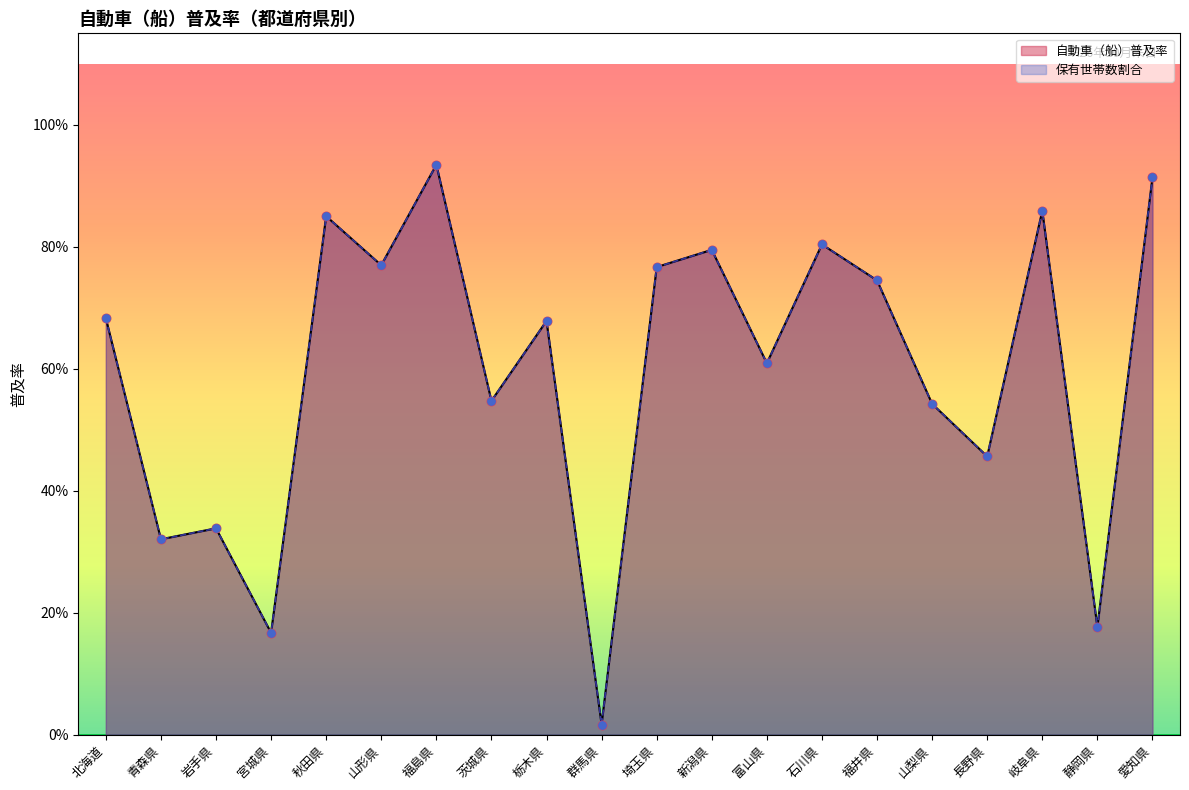

At how many categories does at least one series exceed 0?

20